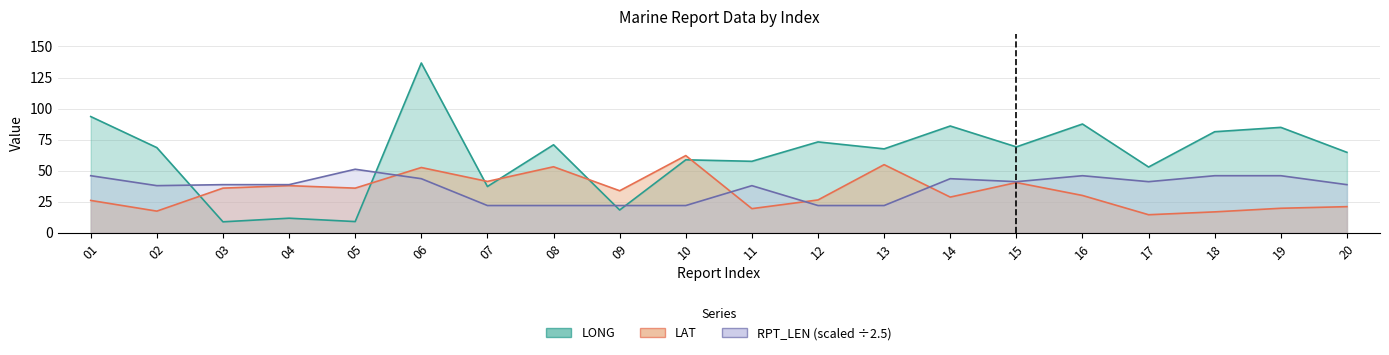

Reading right to left, list all the values displayed in this chart.

LONG: 20=64.8	19=84.9	18=81.4	17=53.0	16=87.6	15=69.2	14=86.0	13=67.6	12=73.2	11=57.6	10=58.8	09=18.4	08=70.9	07=37.3	06=136.7	05=9.1	04=11.8	03=8.9	02=68.6	01=93.6
LAT: 20=21.1	19=19.8	18=16.9	17=14.6	16=30.1	15=40.5	14=28.8	13=54.9	12=26.5	11=19.5	10=62.2	09=33.9	08=53.2	07=41.4	06=52.6	05=36.0	04=38.0	03=36.0	02=17.5	01=26.1
RPT_LEN: 20=38.8	19=46.0	18=46.0	17=41.2	16=46.0	15=41.2	14=43.6	13=22.0	12=22.0	11=38.0	10=22.0	09=22.0	08=22.0	07=22.0	06=43.6	05=51.2	04=38.8	03=38.8	02=38.0	01=46.0